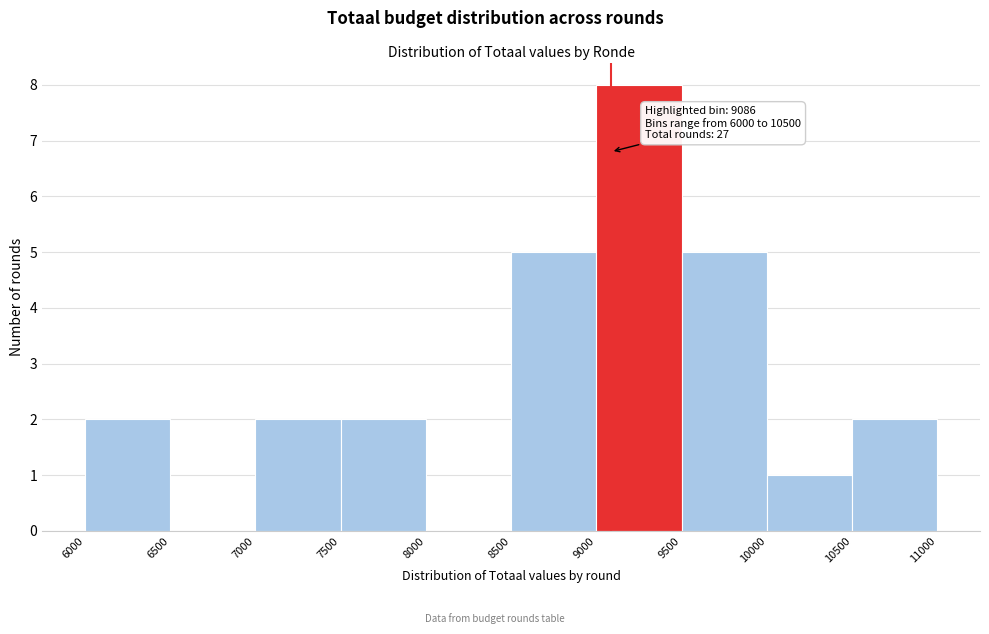

Which range on the x-axis has the tallest bar?

9000 to 9500